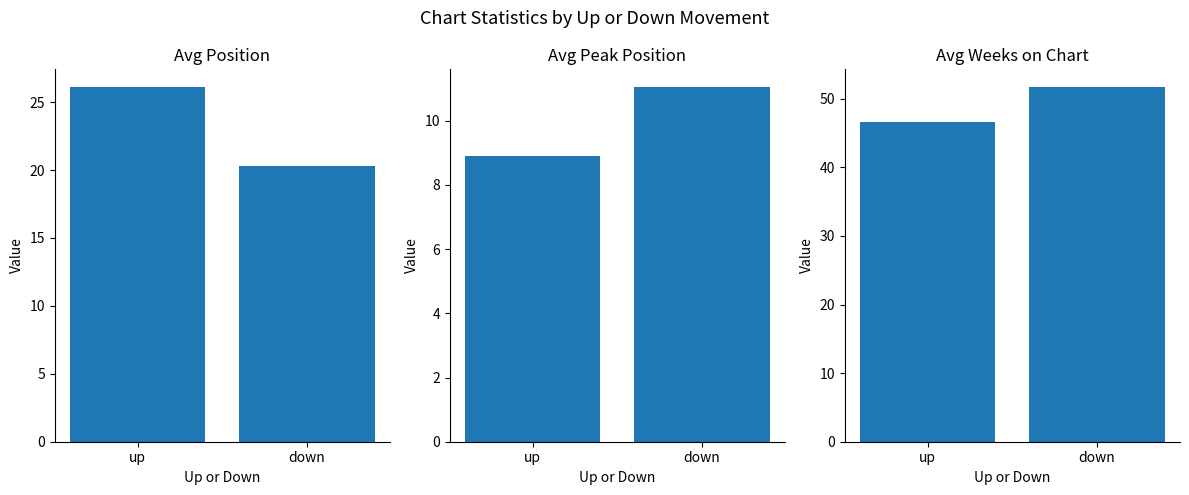

What is the average value of the Avg Weeks on Chart series?

49.1